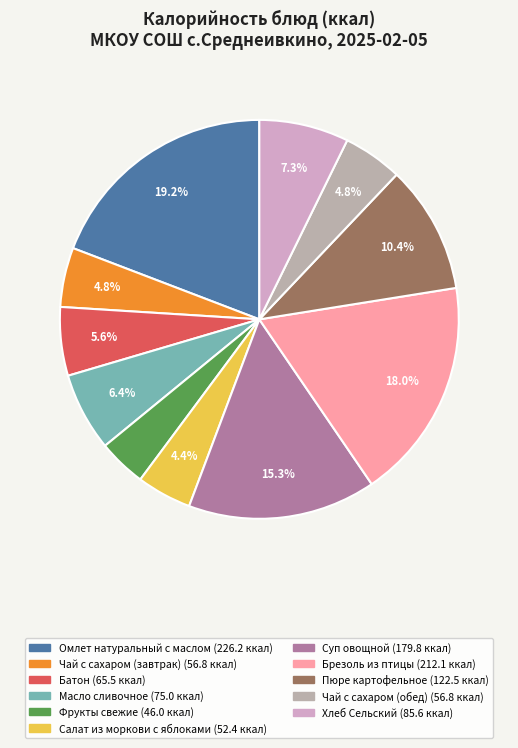

Approximately how many times larger is the value at Хлеб Сельский compared to Масло сливочное?

1.1